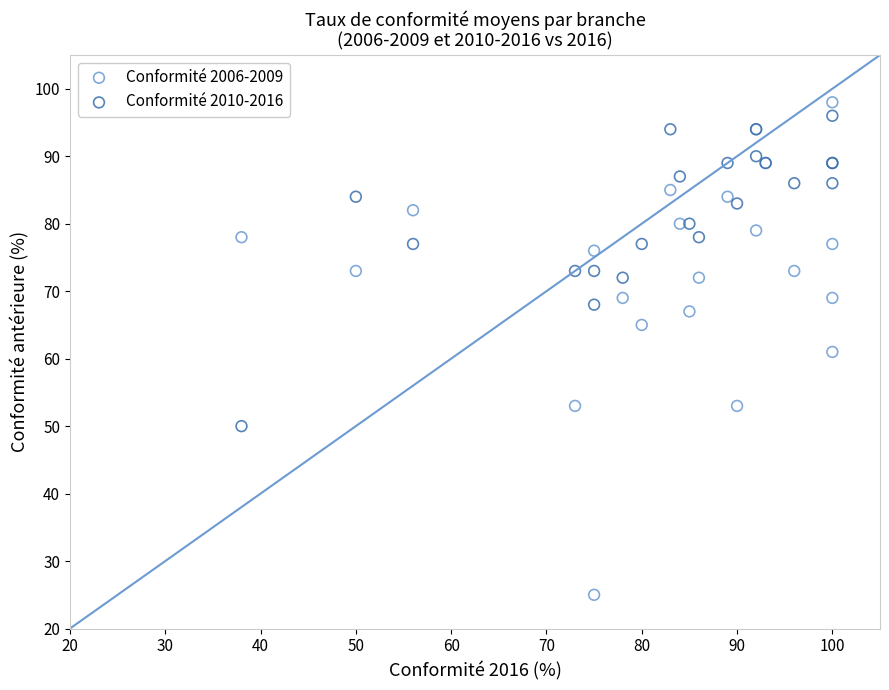

Which series reaches the minimum Y coordinate?

Conformité 2006-2009